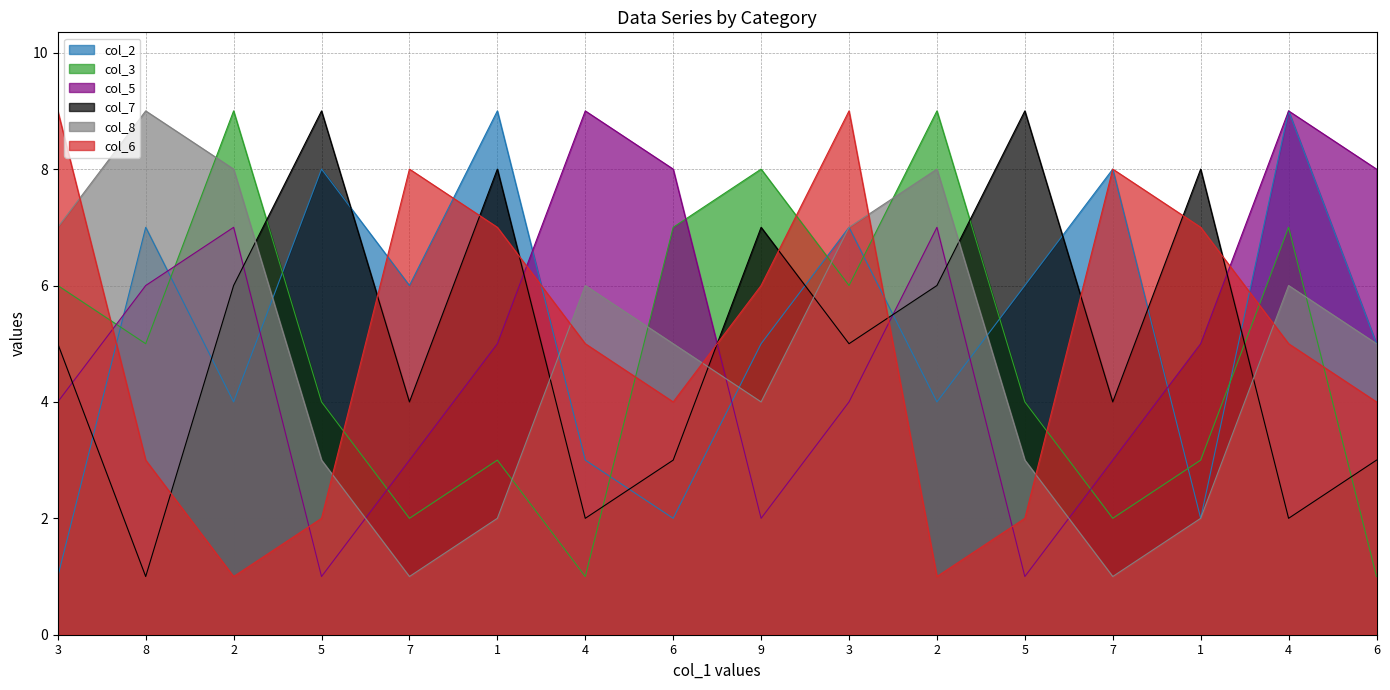

At which category is the sum across all series the highest?

3